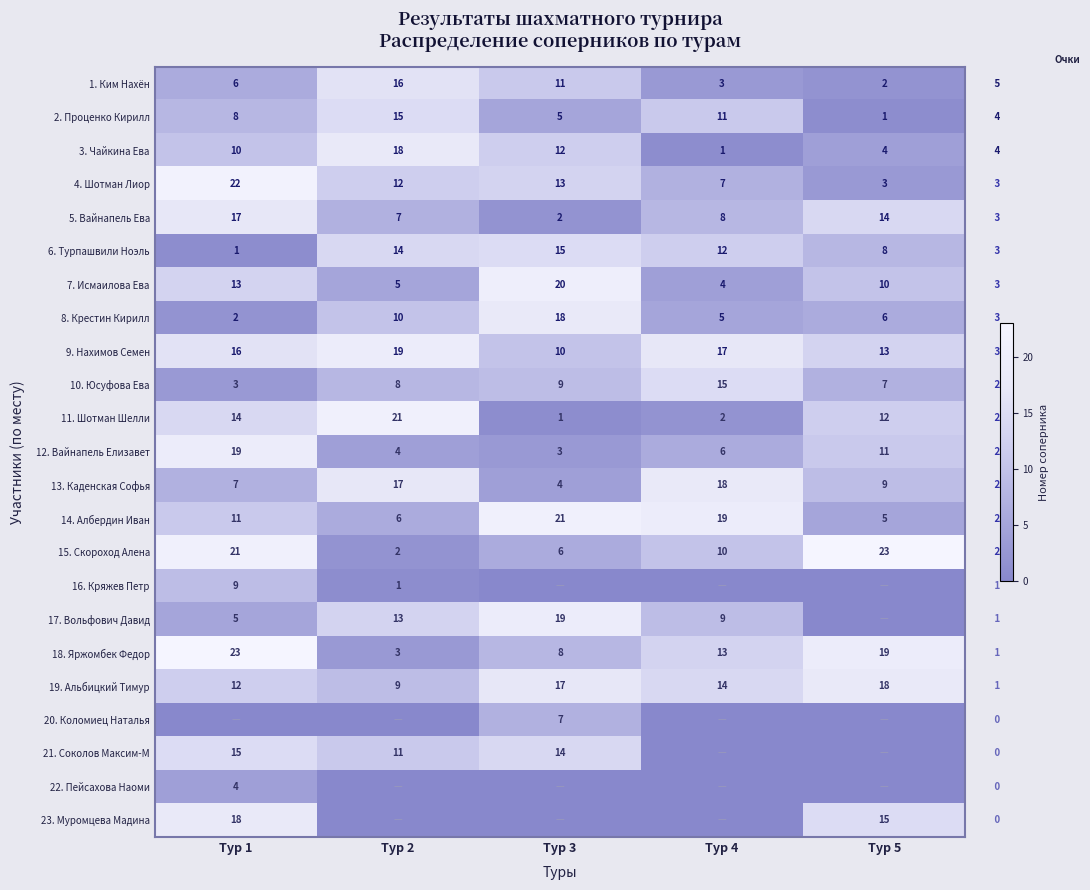

What is the difference between the maximum and minimum values in the 13. Каденская Софья series?

14